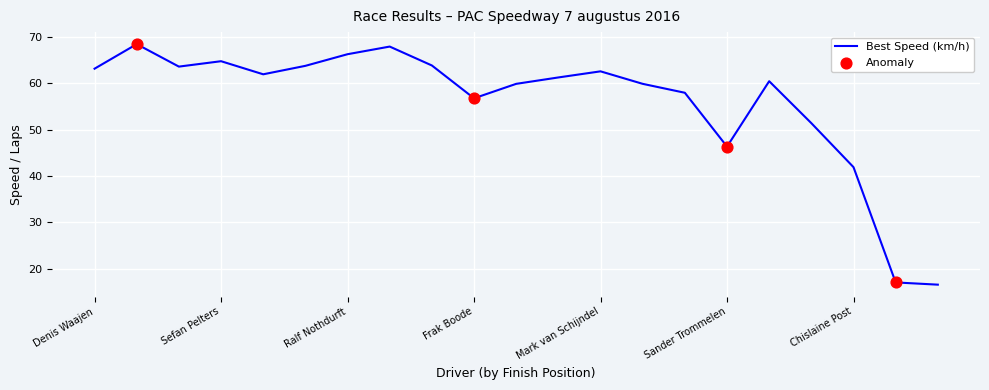

What is the difference between the maximum and minimum values?

51.9